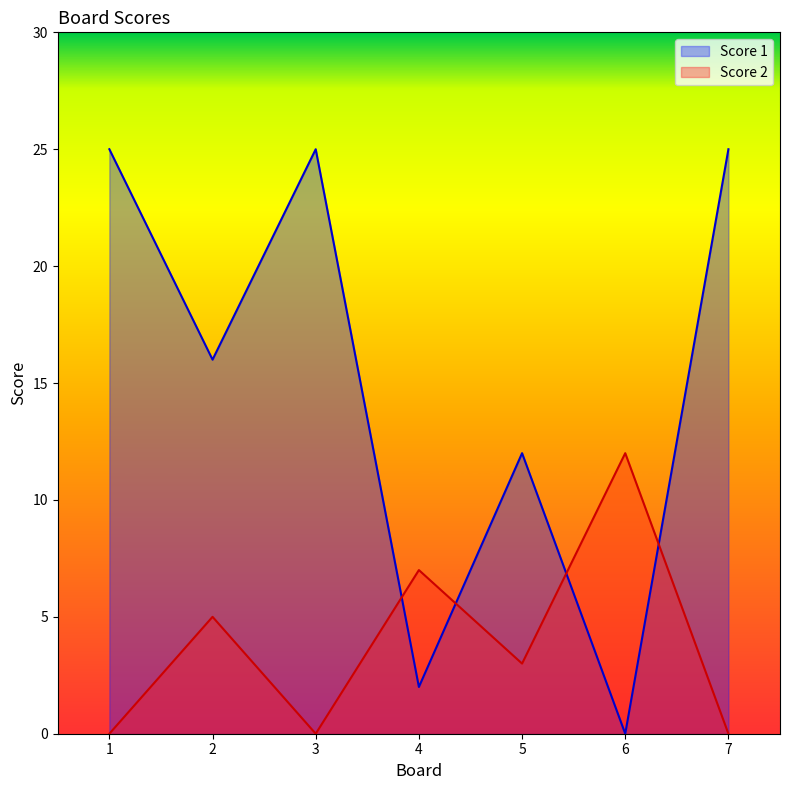

Between 1 and 6, which series saw the biggest shift?

Score 1